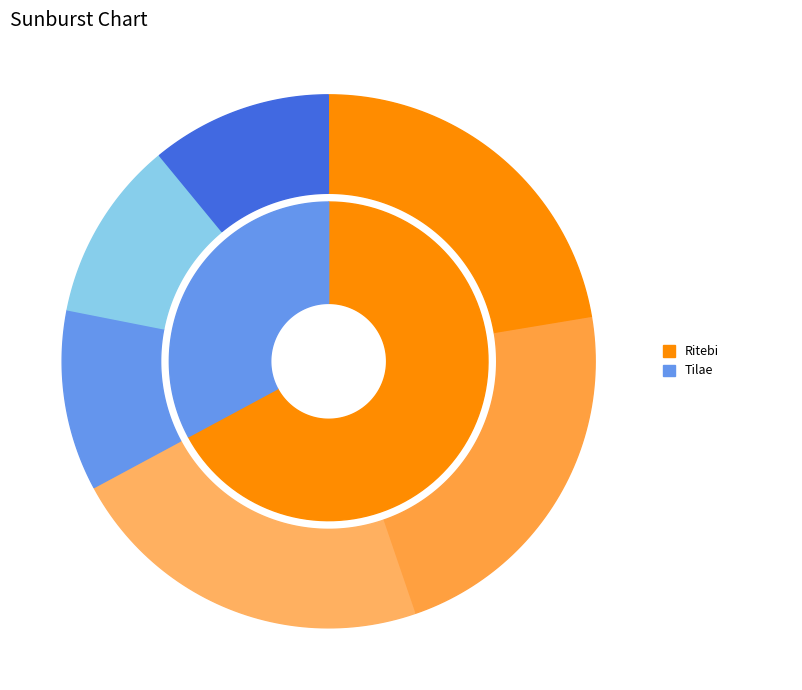

What is the largest slice in the pie chart?

Ritebi